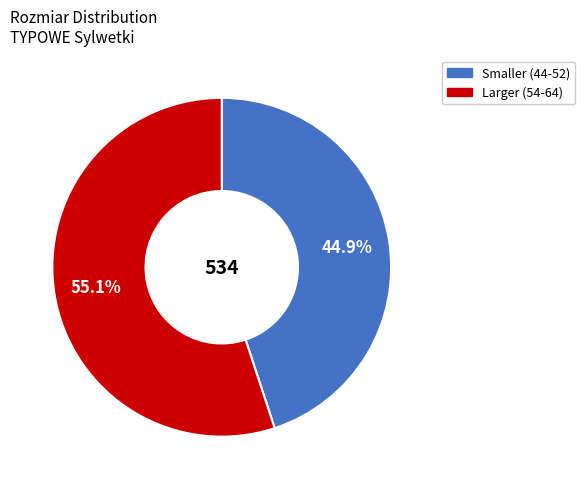

How many slices are in this pie chart?

2